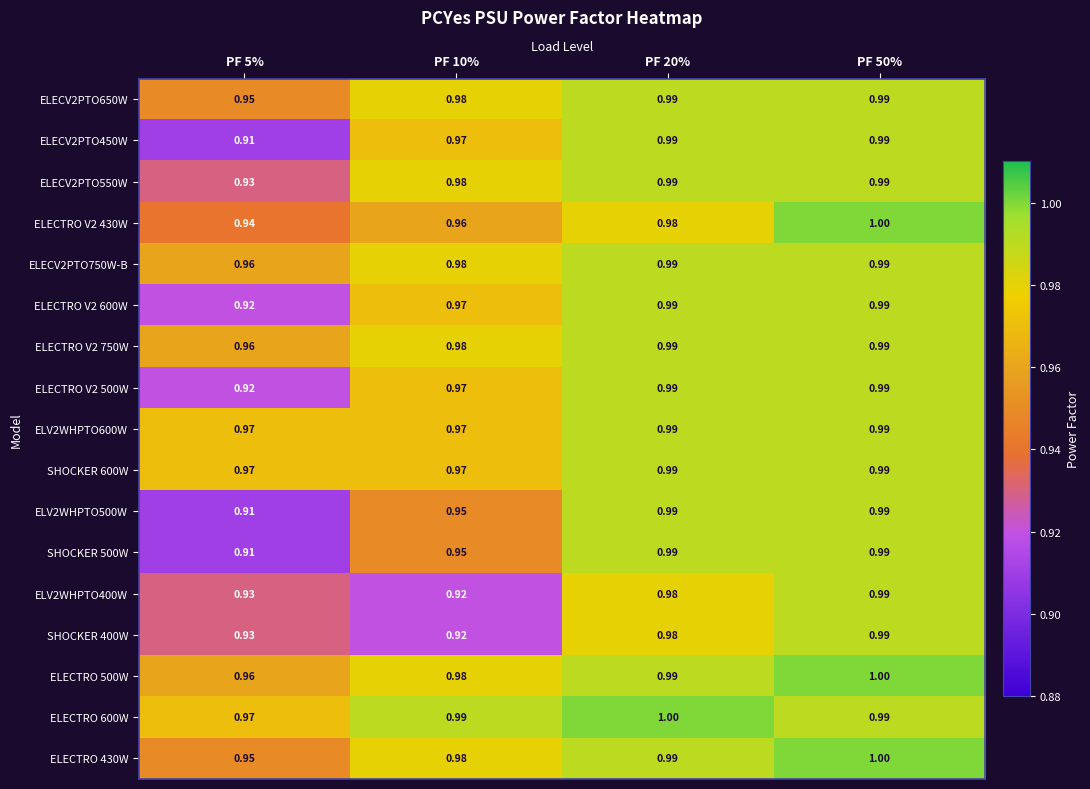

Is the value of ELECTRO V2 750W at PF 5% greater than the value of SHOCKER 500W at PF 20%?

No